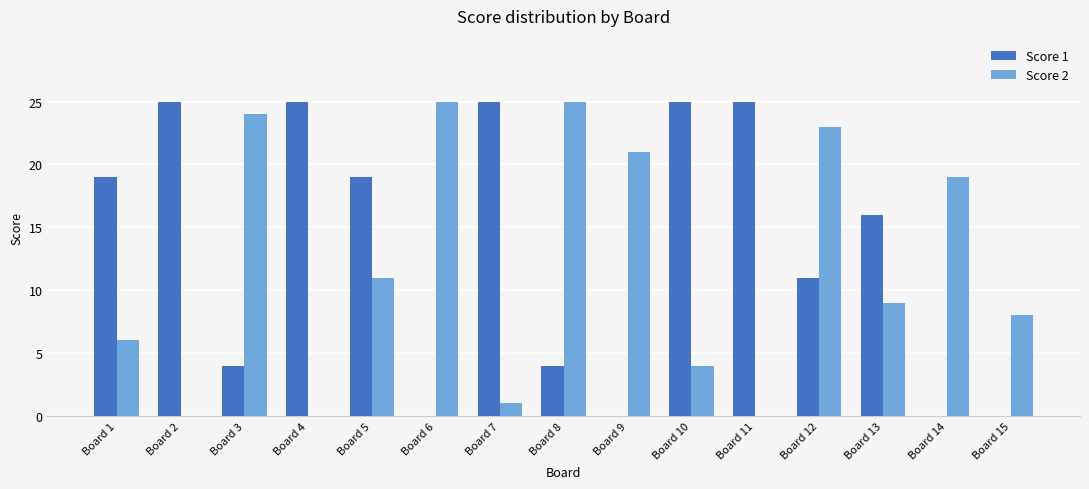

Is the value of Score 2 at Board 9 greater than the value of Score 1 at Board 13?

Yes